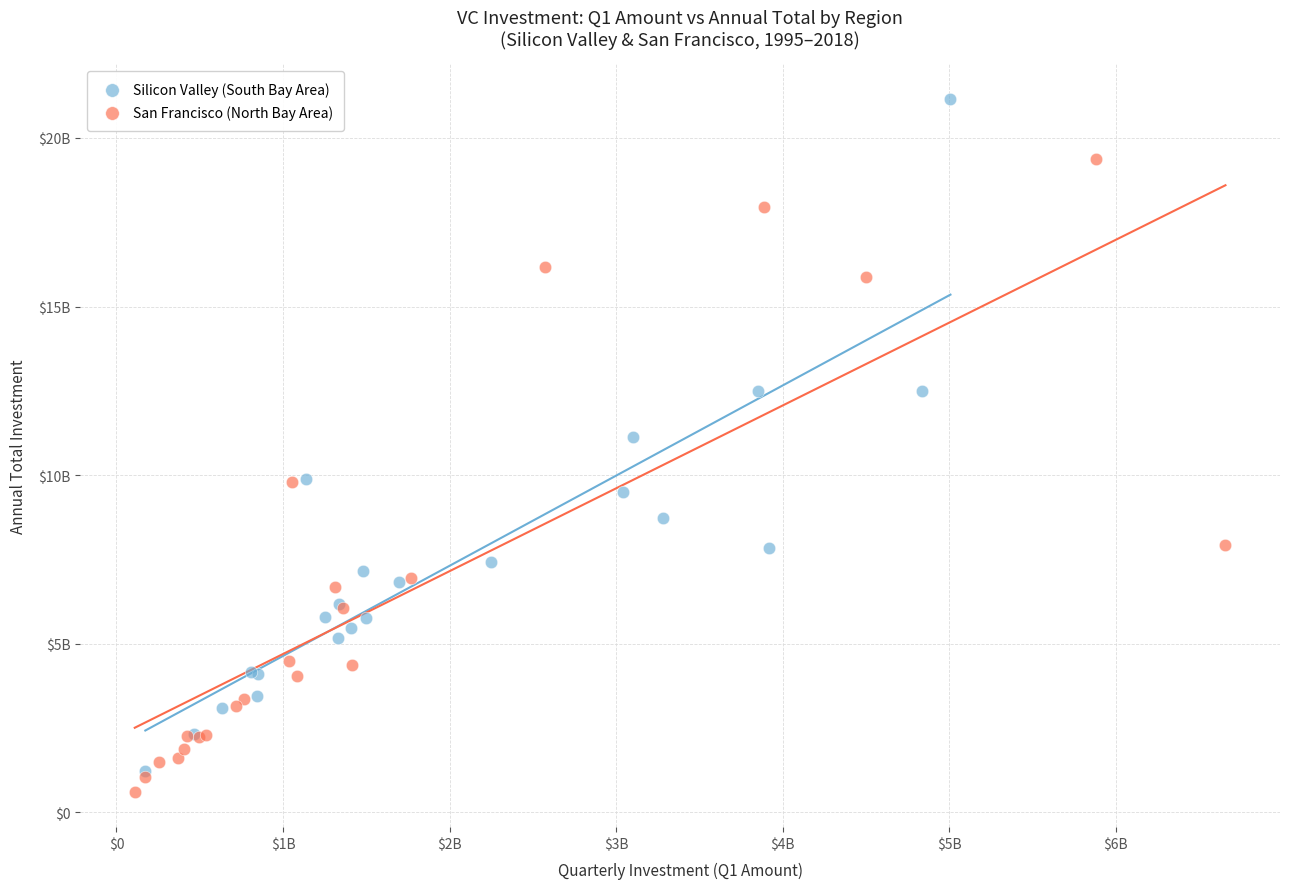

What are all the series names shown in the legend?

Silicon Valley (South Bay Area), San Francisco (North Bay Area)